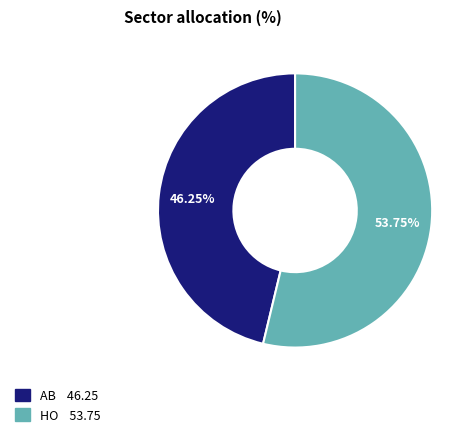

Approximately how many times larger is the value at HO compared to AB?

1.2